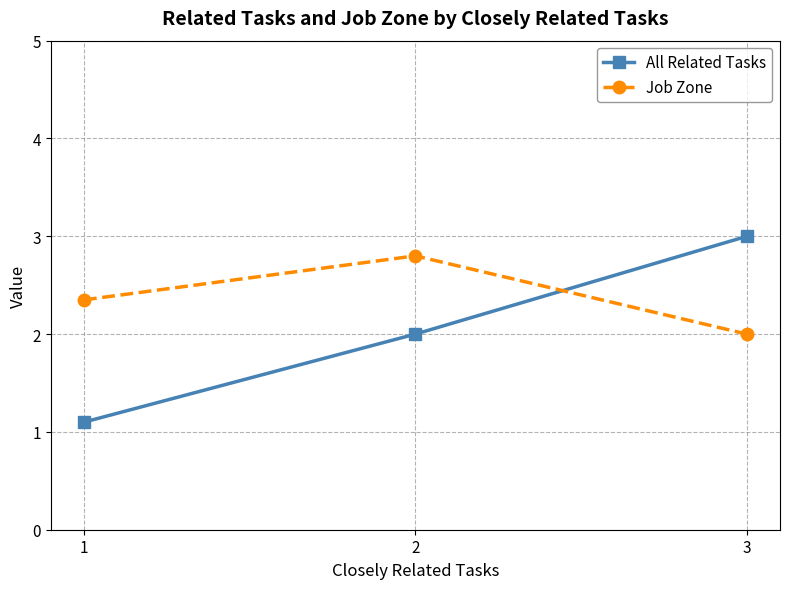

Is it true that Job Zone equals 2.0 at 3?

True